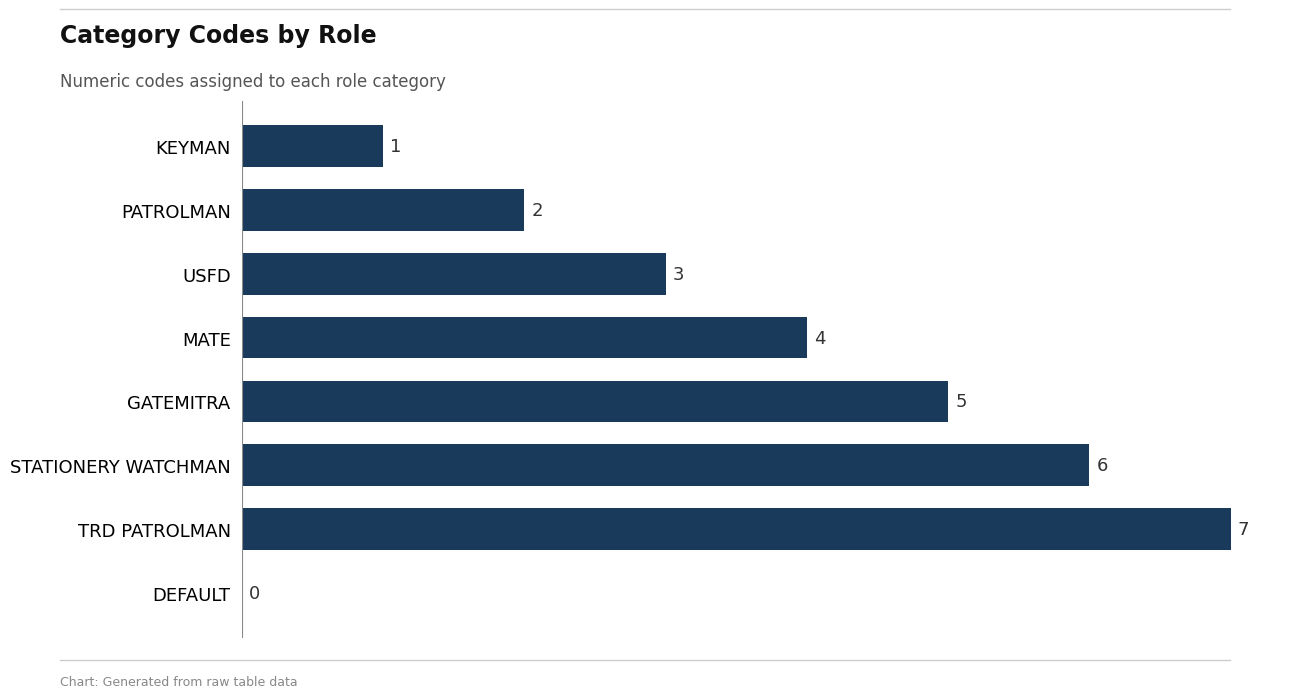

Where is the data nearest to the value 3?

USFD